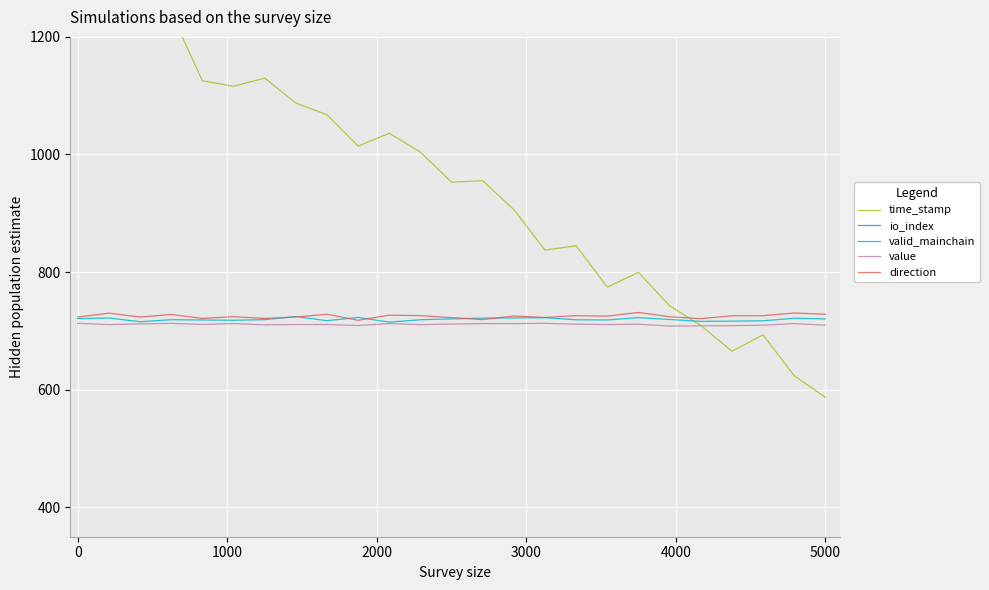

What is the highest value of the valid_mainchain series?

724.5